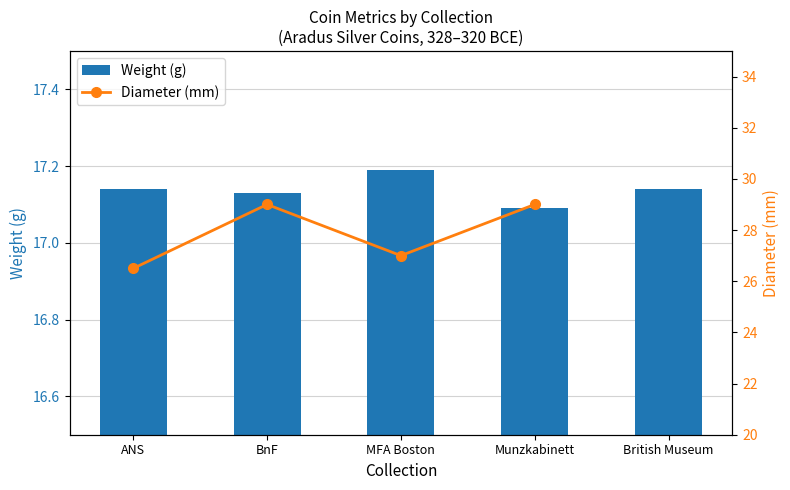

At which label does Diameter (mm) reach its minimum?

ANS